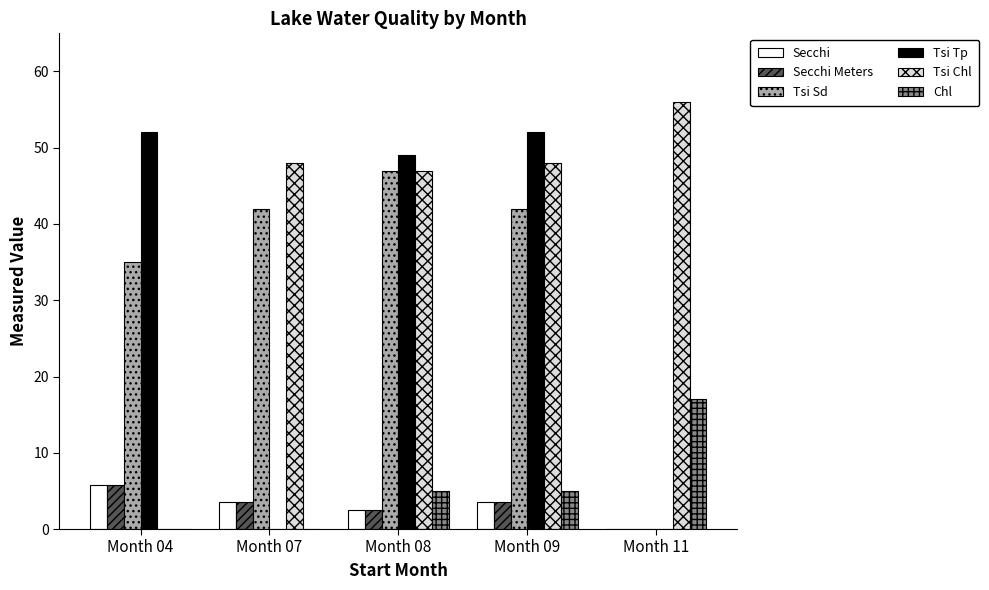

What is the approximate value of Secchi Meters at Month 08?

2.5